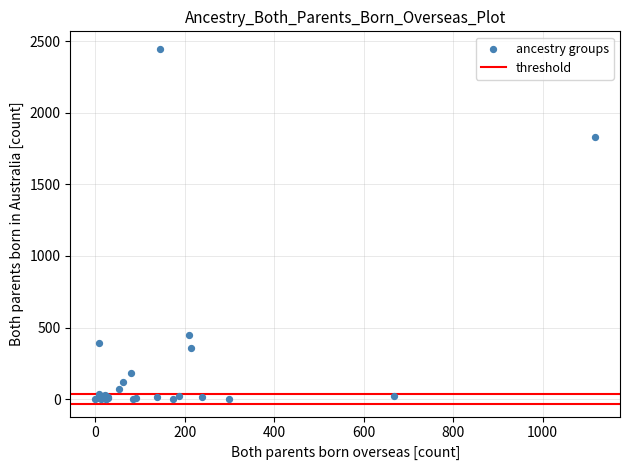

What Y value in the scatter plot is closest to 1223?

1832